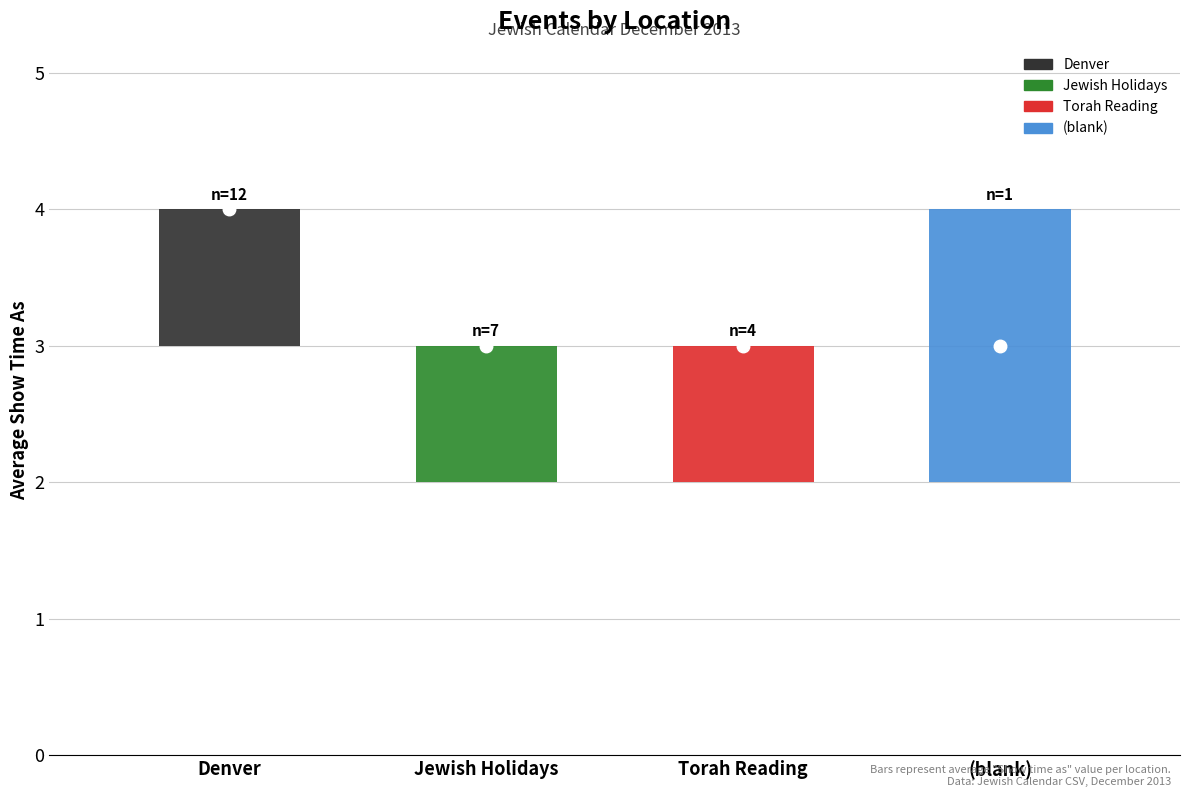

True or false: the data has more than 1 interior local peaks.

False